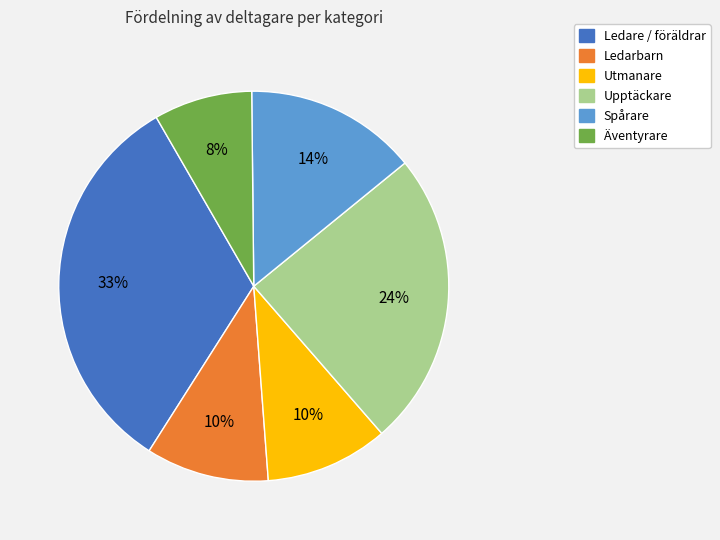

True or false: Ledarbarn accounts for 21% of the total.

False